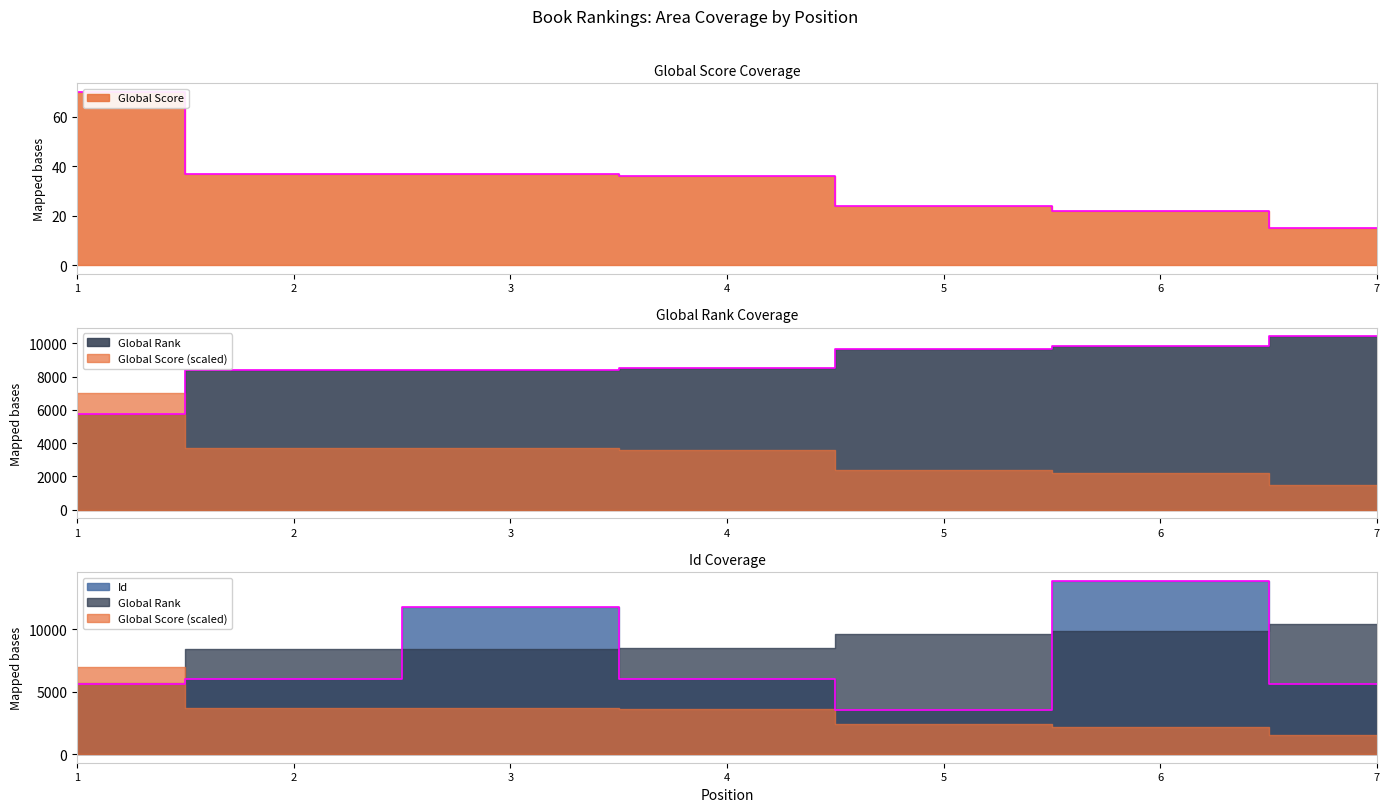

Between 1 and 7, which series saw the biggest shift?

Global Rank